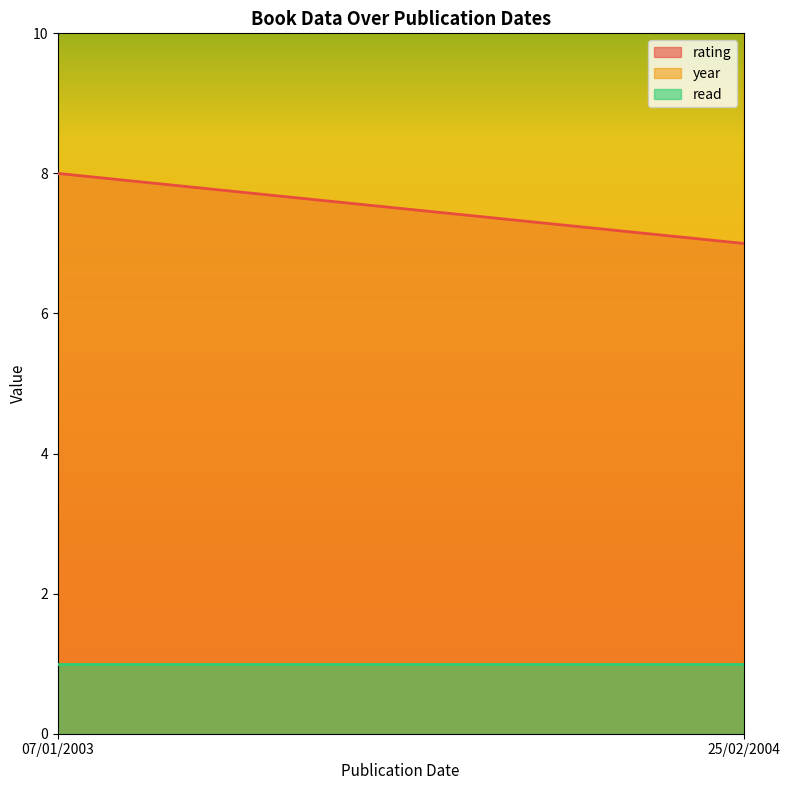

At which category does the chart reach its minimum across all series?

07/01/2003